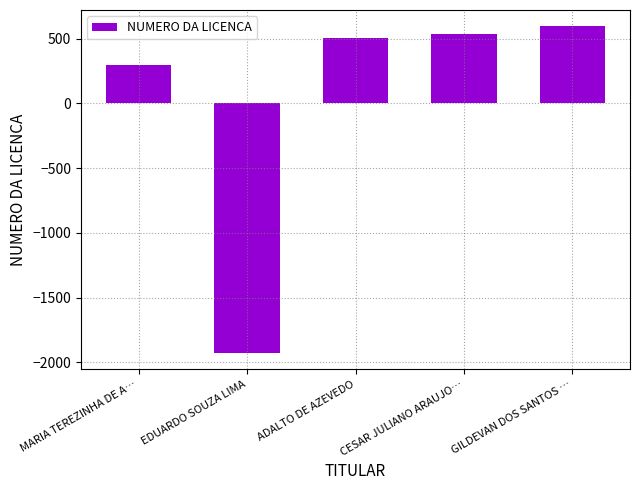

What is the change in value from EDUARDO SOUZA LIMA to CESAR JULIANO ARAUJO…?

+2466